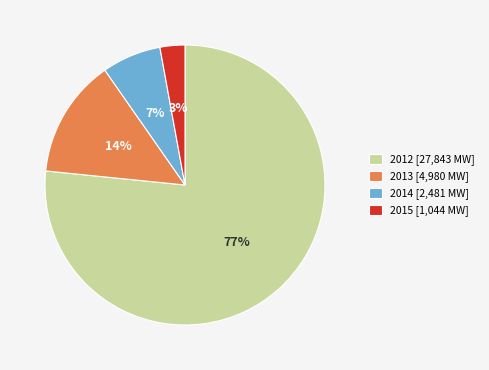

Is the sum of 2014 [2,481 MW] and 2012 [27,843 MW] greater than half?

Yes